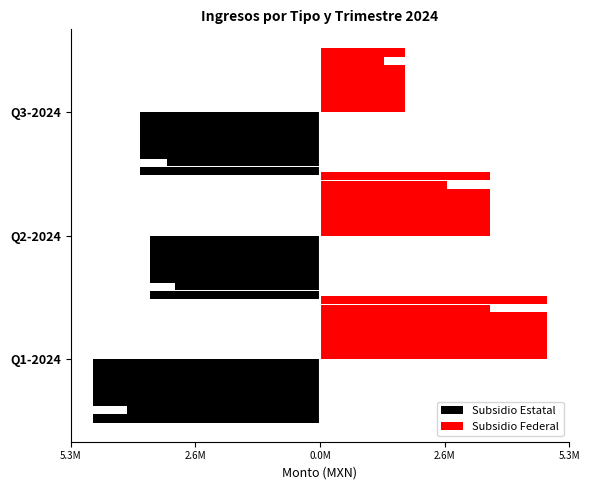

What is the highest value of the Subsidio Federal series?

4783007